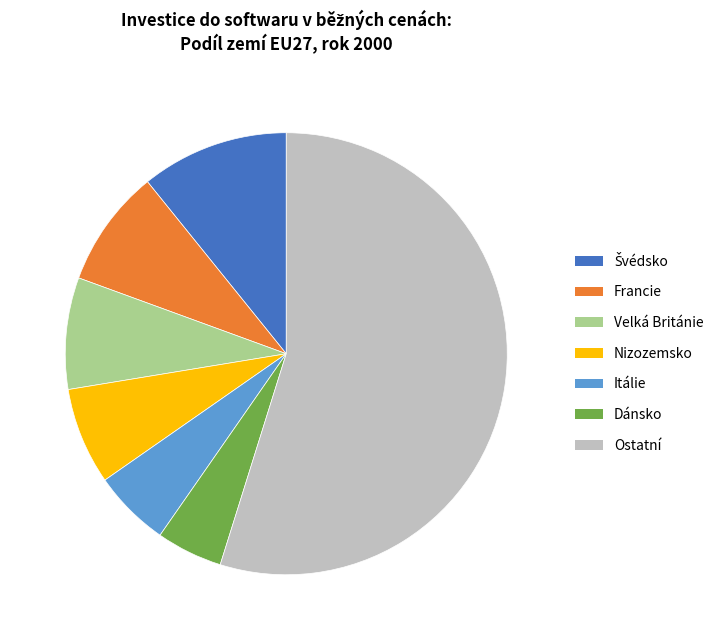

How many slices are in this pie chart?

7